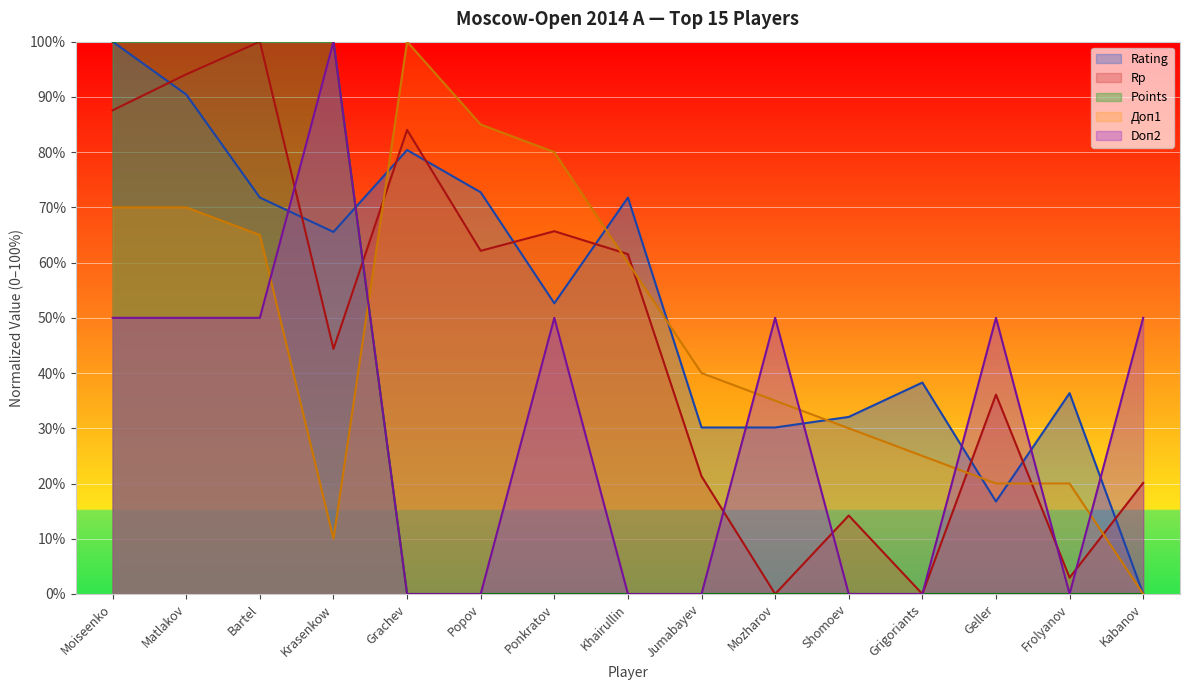

Which category has the lowest value across all series?

Kabanov